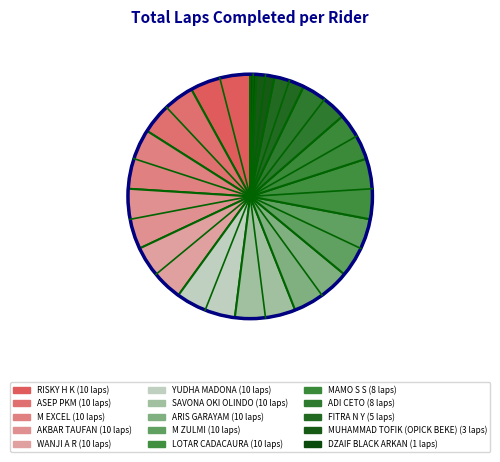

How many segments does this pie chart have?

15